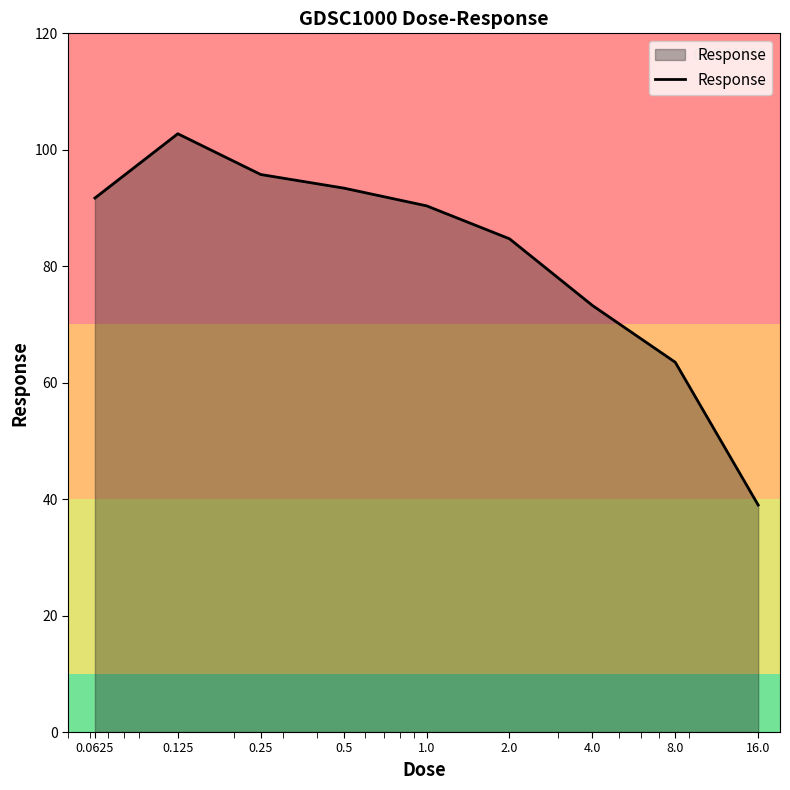

What is the maximum value shown in the chart?

102.8